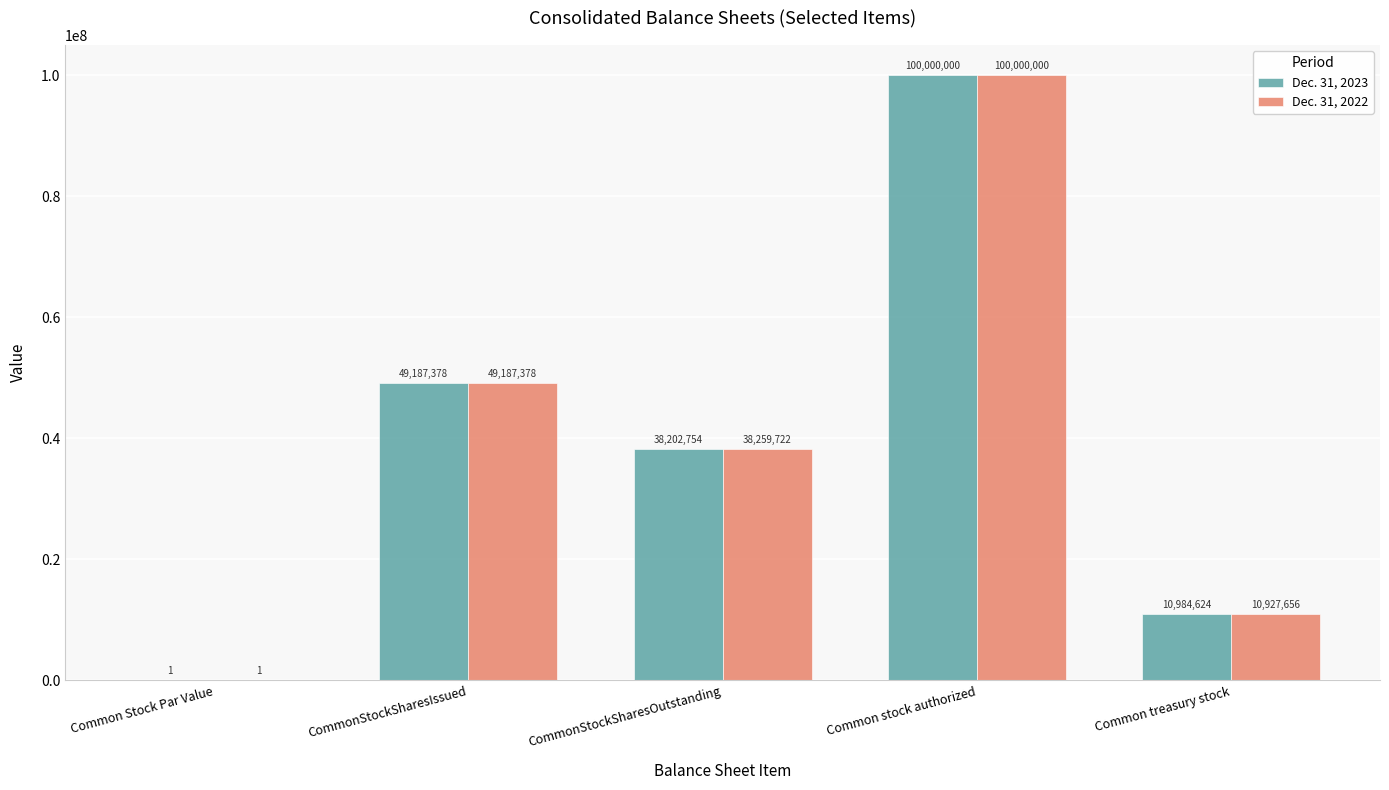

Between CommonStockSharesIssued and Common treasury stock, which series saw the biggest shift?

Dec. 31, 2022